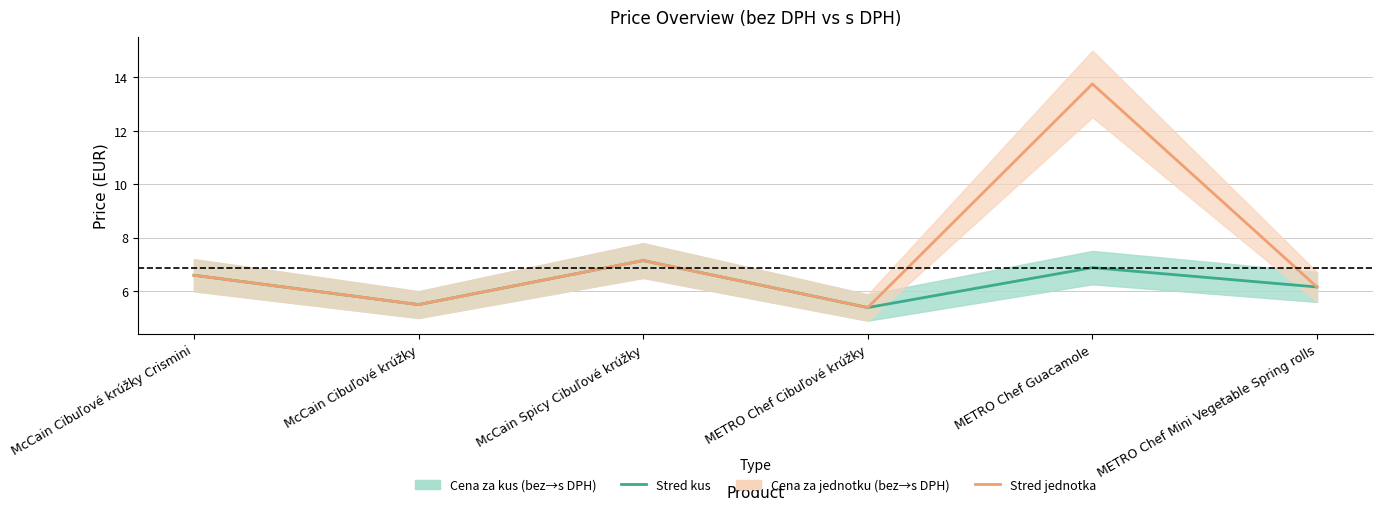

True or false: Stred jednotka DPH has a value of 3.0 at METRO Chef Guacamole.

False